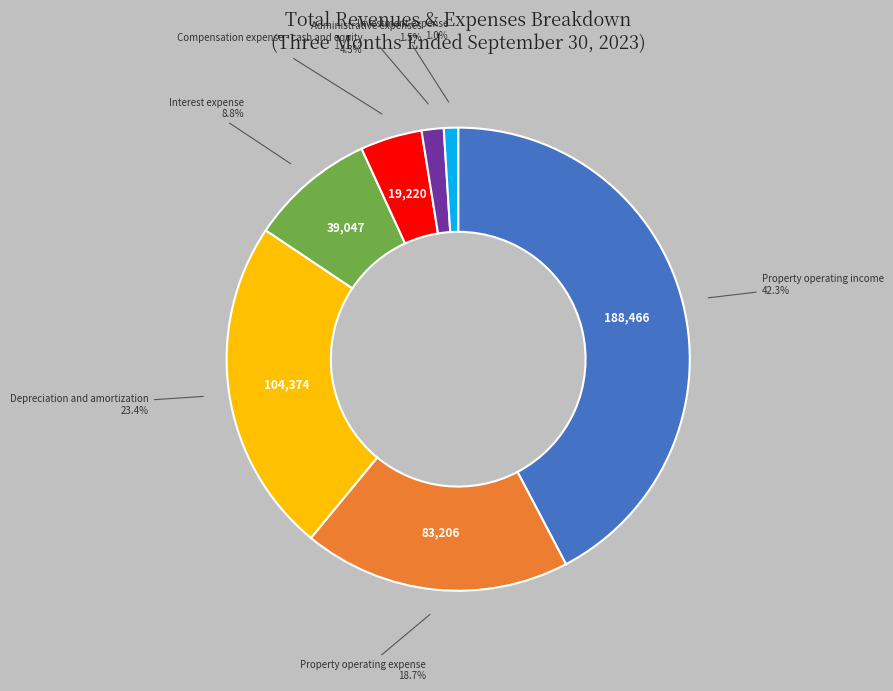

Is there any slice that represents more than half of the pie?

No